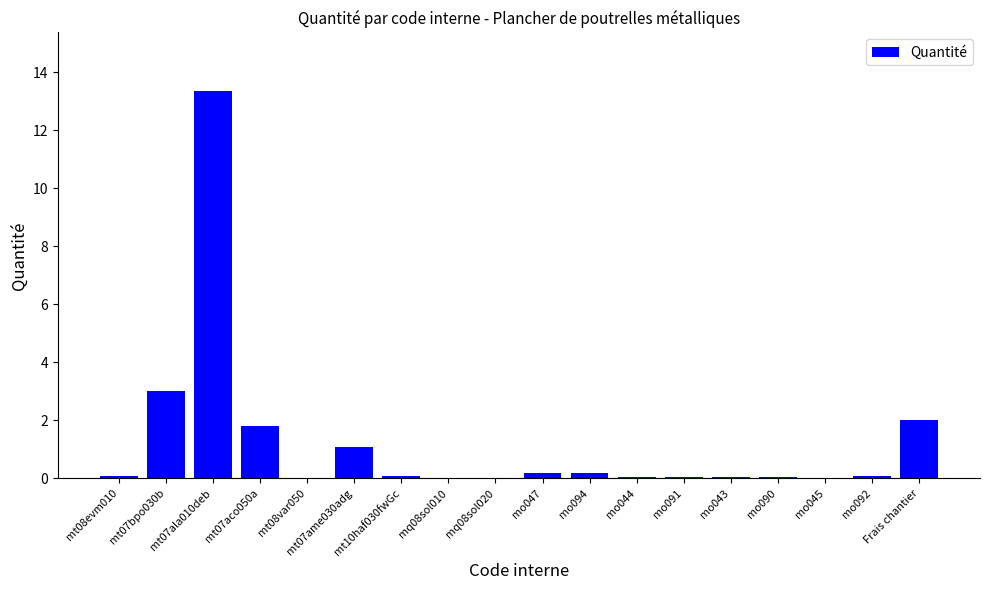

True or false: the data shows 2.1 at mt07bpo030b.

False